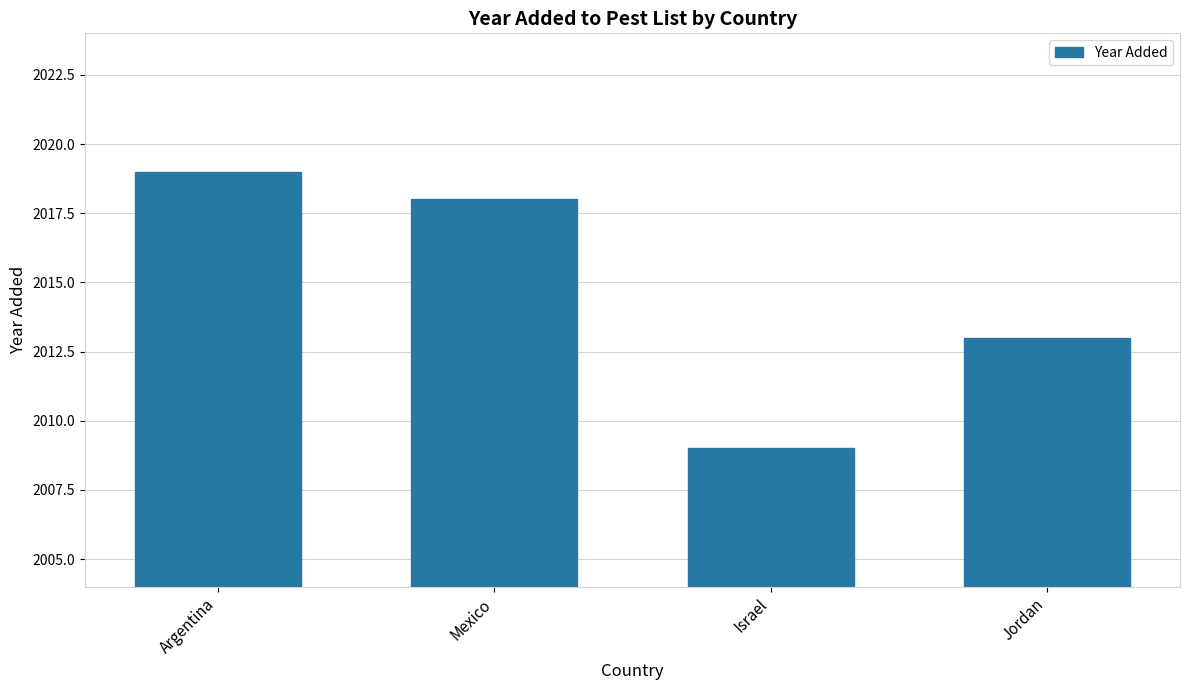

How many series are shown in this chart?

1